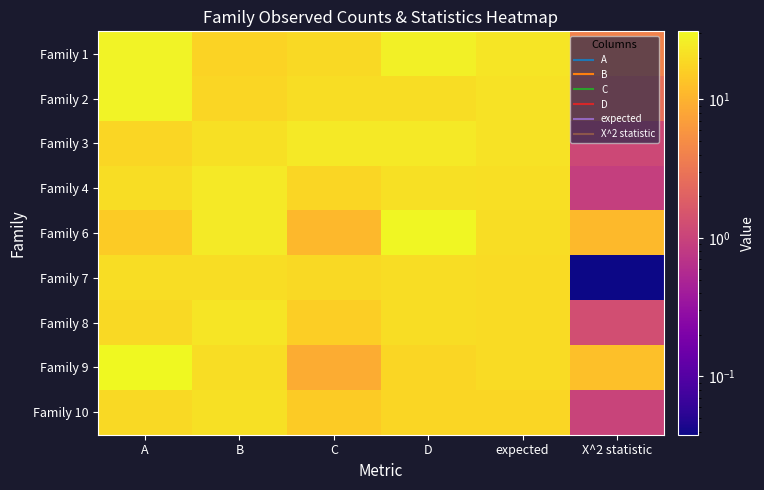

Reading left to right, transcribe all the data shown in this chart.

Family 1: A=28.0	B=17.0	C=19.0	D=27.0	expected=22.8	X^2 statistic=4.1
Family 2: A=28.0	B=18.0	C=20.0	D=20.0	expected=21.5	X^2 statistic=2.7
Family 3: A=18.0	B=21.0	C=24.0	D=24.0	expected=21.8	X^2 statistic=1.1
Family 4: A=20.0	B=24.0	C=18.0	D=21.0	expected=20.8	X^2 statistic=0.9
Family 6: A=15.0	B=25.0	C=11.0	D=30.0	expected=20.2	X^2 statistic=11.4
Family 7: A=20.0	B=20.0	C=19.0	D=20.0	expected=19.8	X^2 statistic=0.0
Family 8: A=19.0	B=23.0	C=16.0	D=20.0	expected=19.5	X^2 statistic=1.3
Family 9: A=31.0	B=20.0	C=9.0	D=18.0	expected=19.5	X^2 statistic=12.6
Family 10: A=19.0	B=21.0	C=15.0	D=18.0	expected=18.2	X^2 statistic=1.0